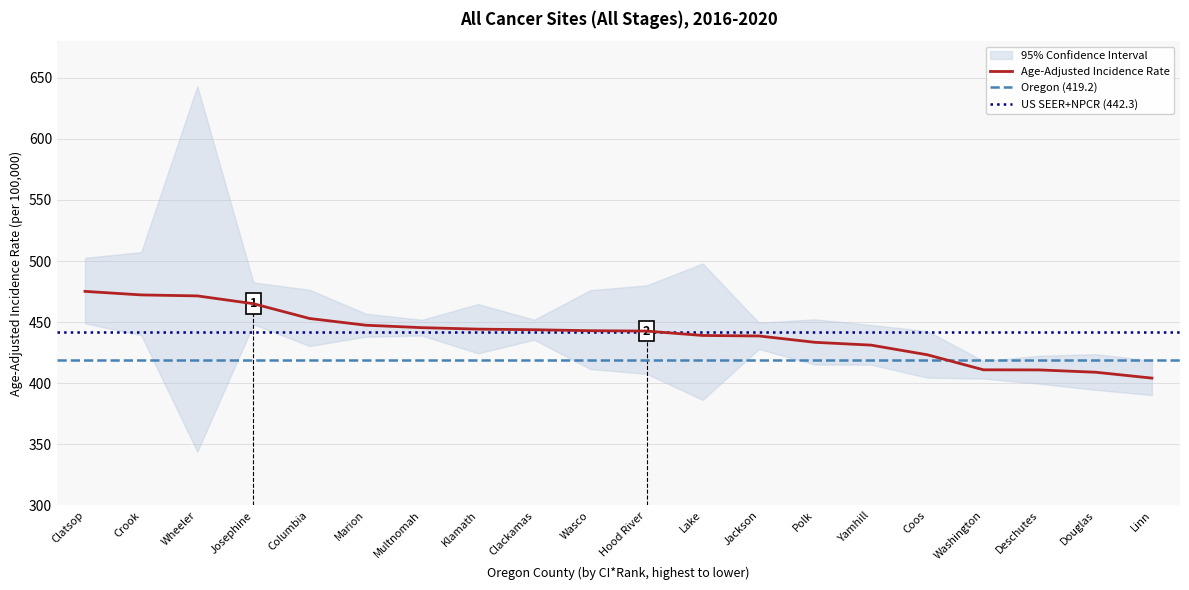

Which series has the widest spread of values?

Upper 95% CI